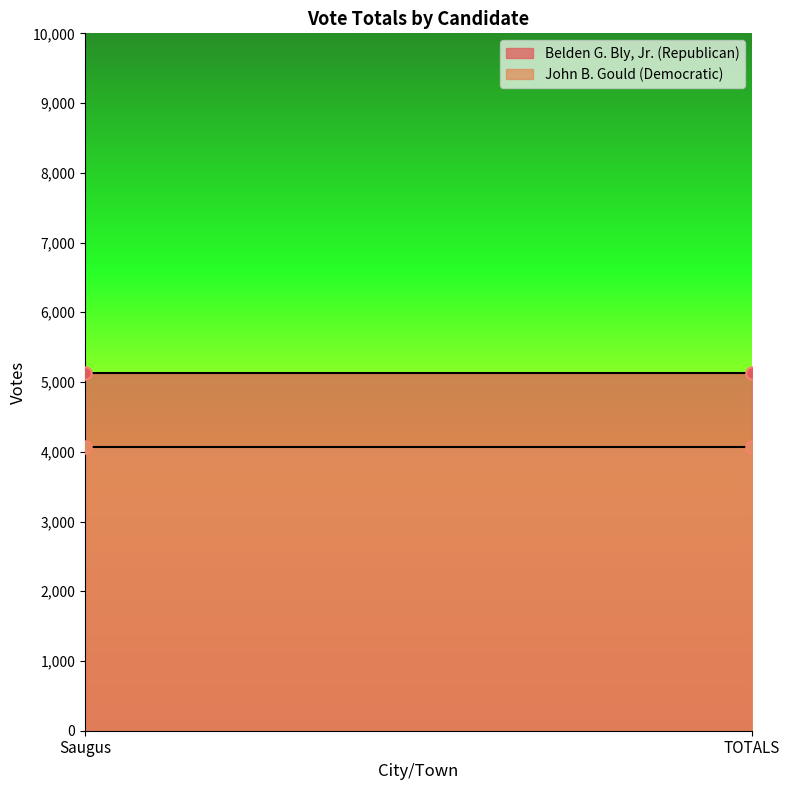

What is the total value across all series at Saugus?

9193